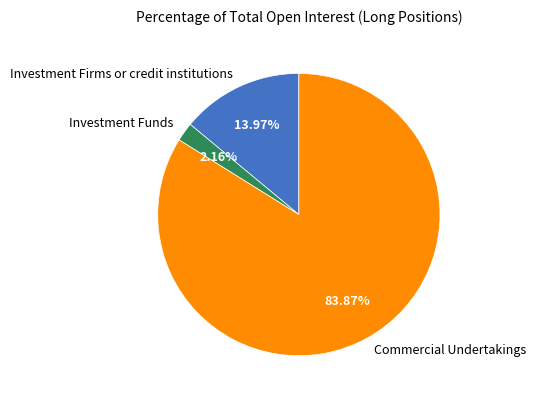

Between Investment Funds and Investment Firms or credit institutions, which is larger?

Investment Firms or credit institutions